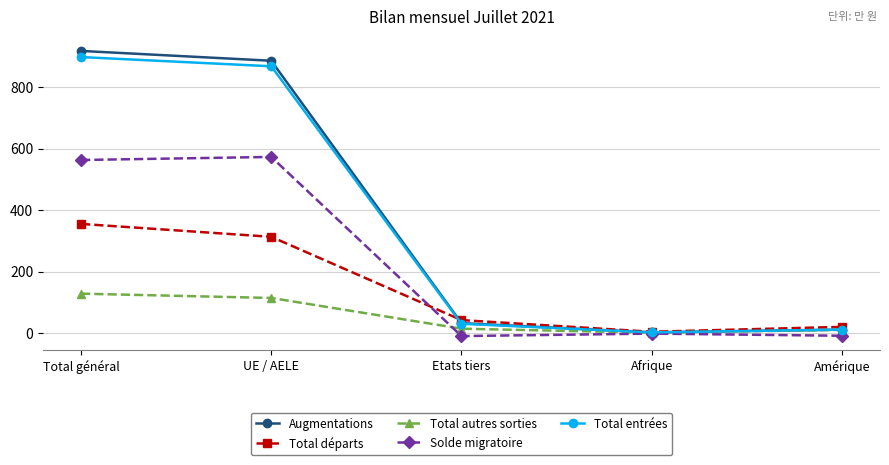

What is the maximum value for Solde migratoire?

573